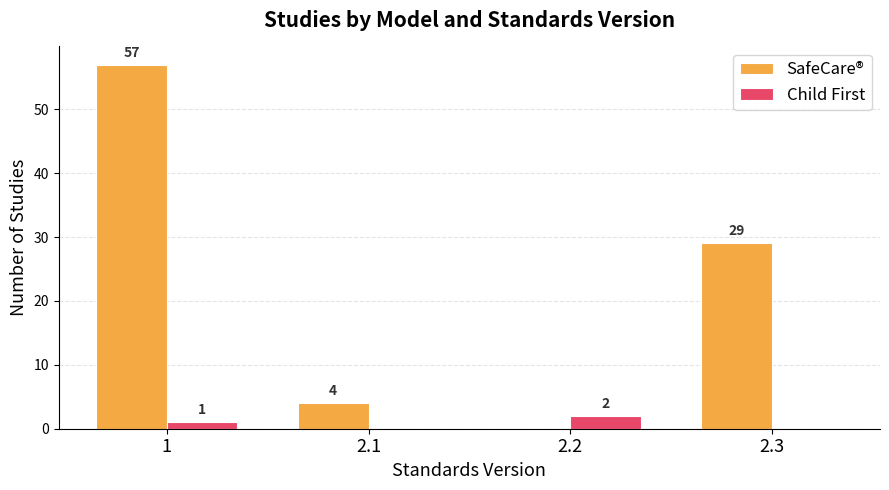

What is the difference between the Child First values at 2.2 and 2.3?

2